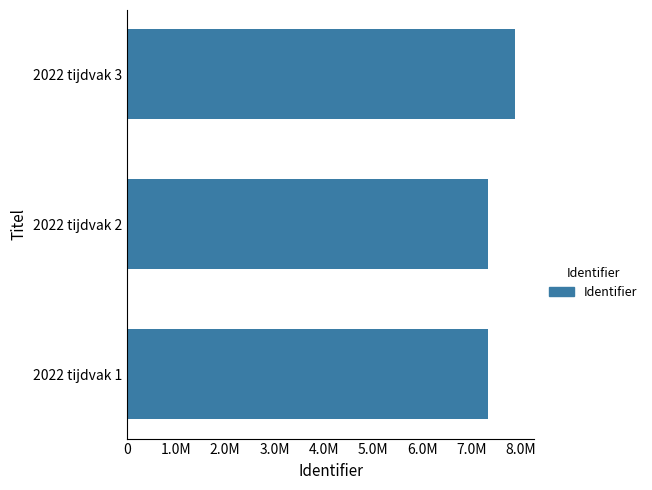

What is the maximum value shown in the chart?

7882093